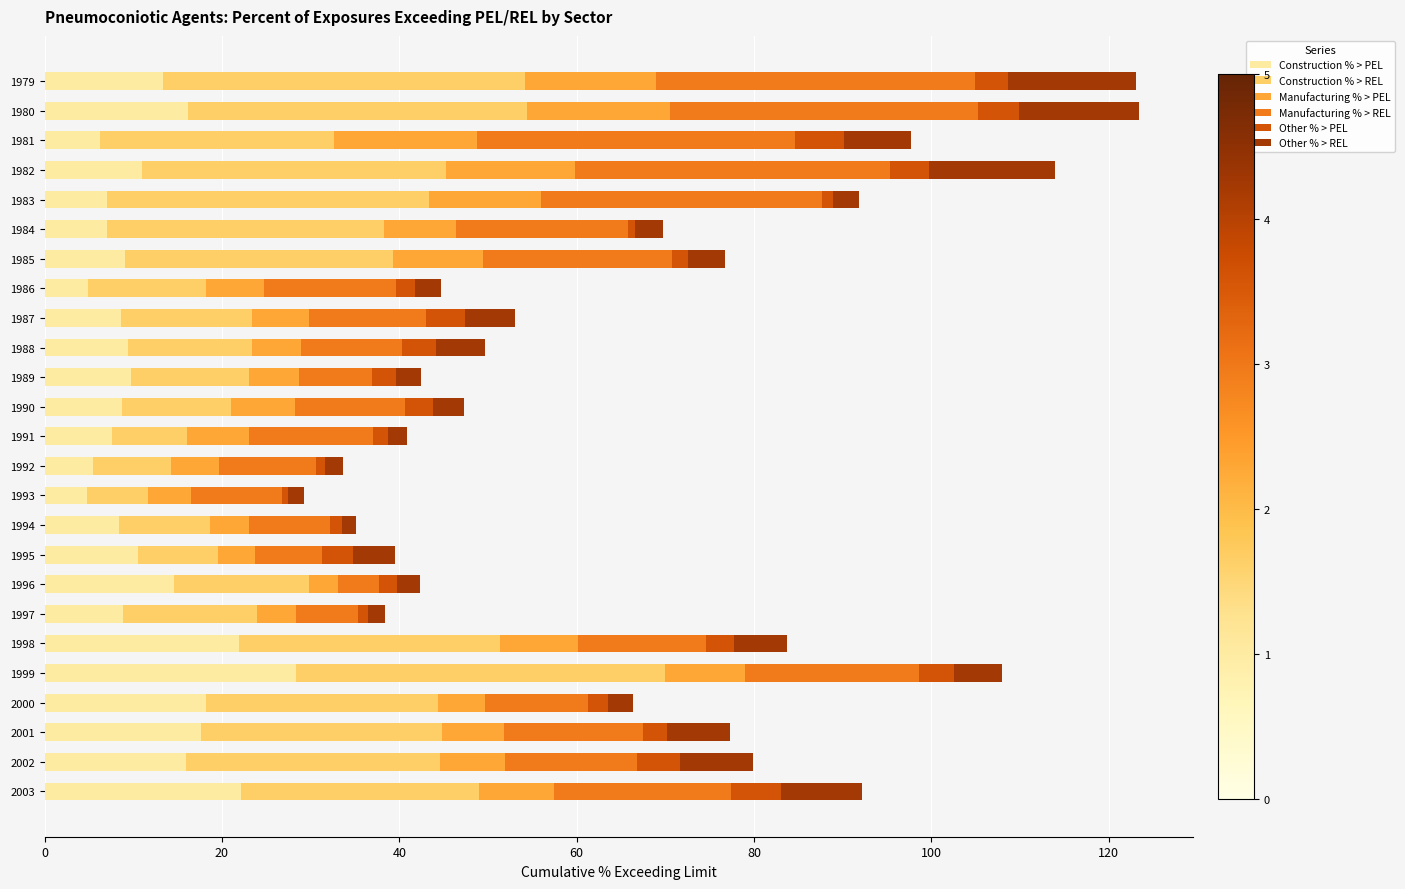

What is the average value of the Construction % > PEL series?

11.8